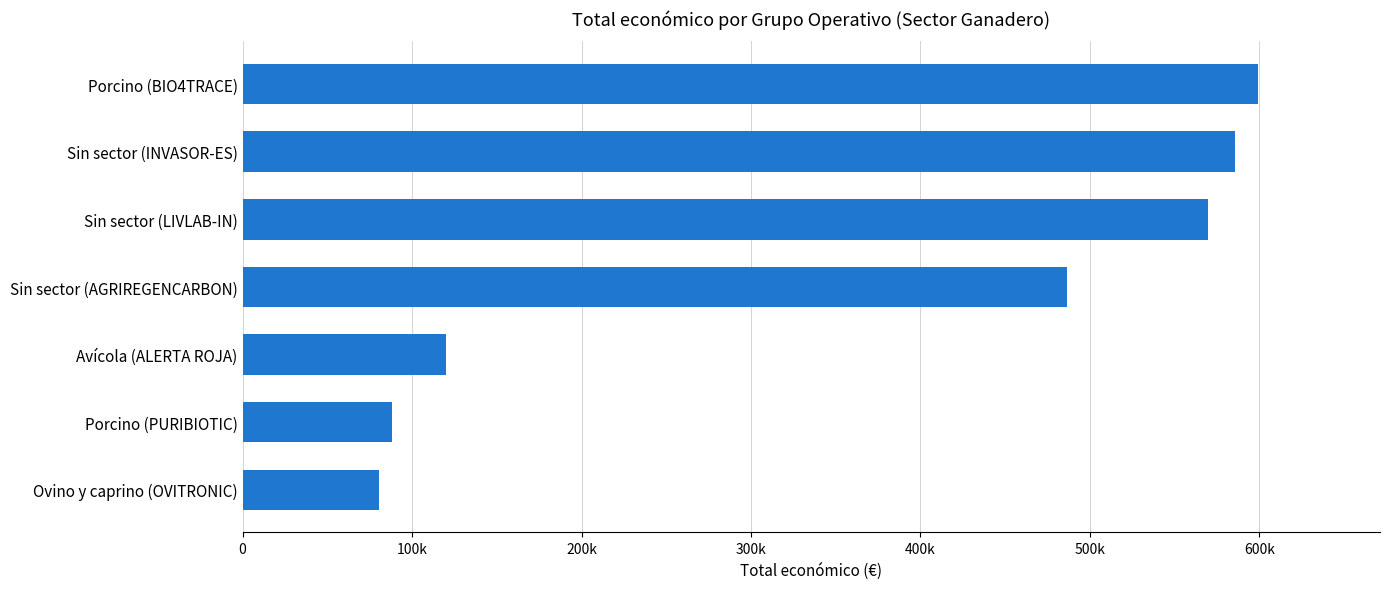

Are the bars horizontal?

Yes